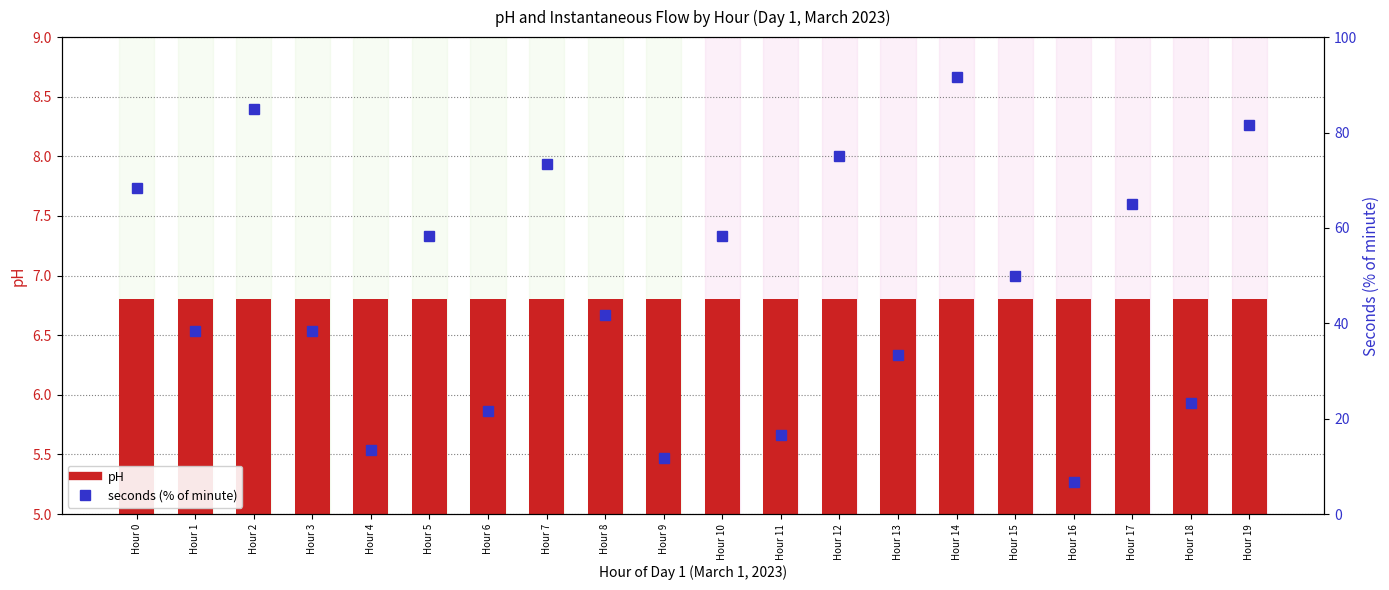

Where is pH nearest to the value 6?

Hour 0